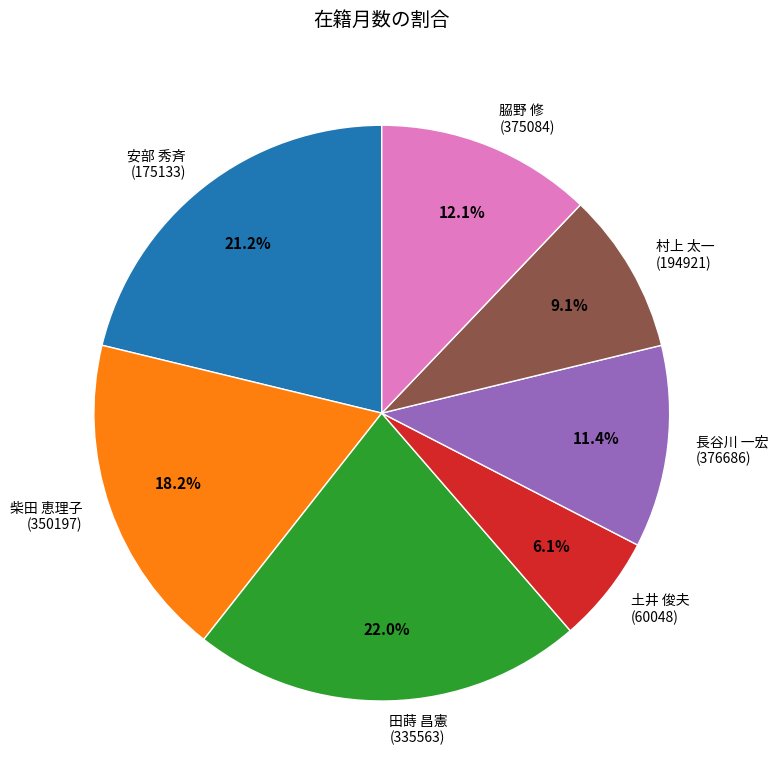

Combined, do 長谷川 一宏 (376686) and 安部 秀斉 (175133) account for over 50%?

No